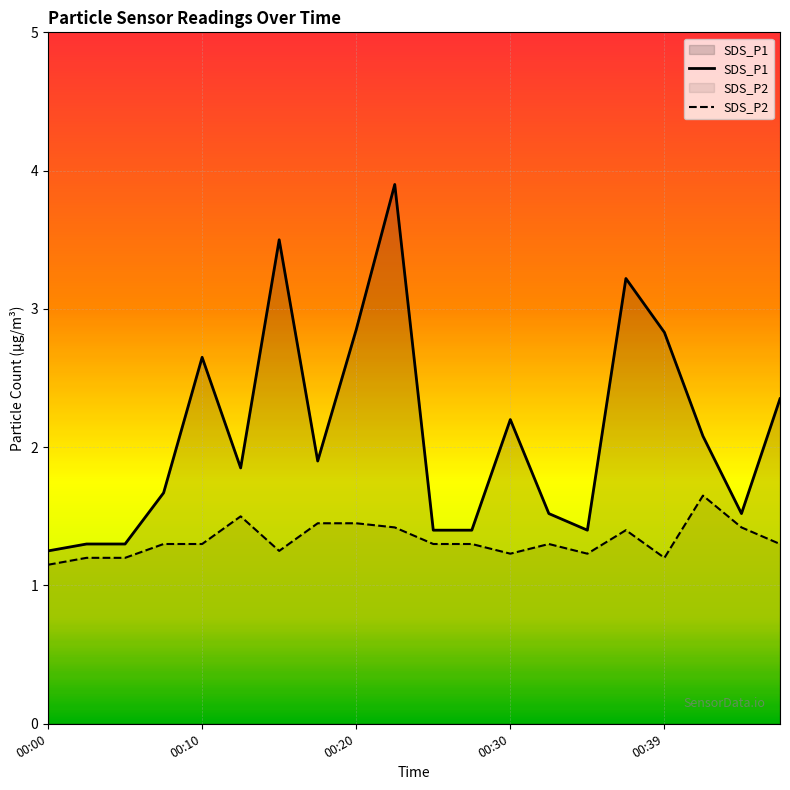

How many interior local valleys does the SDS_P2 series have?

4